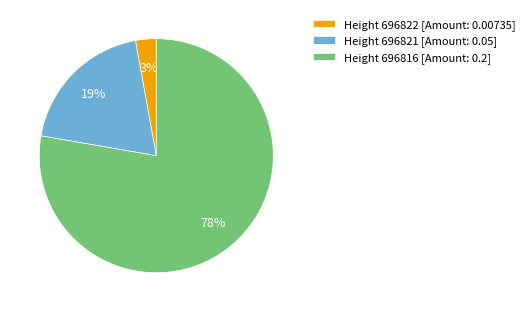

Is it true that Height 696821 [Amount: 0.05] is 12% of the pie?

False